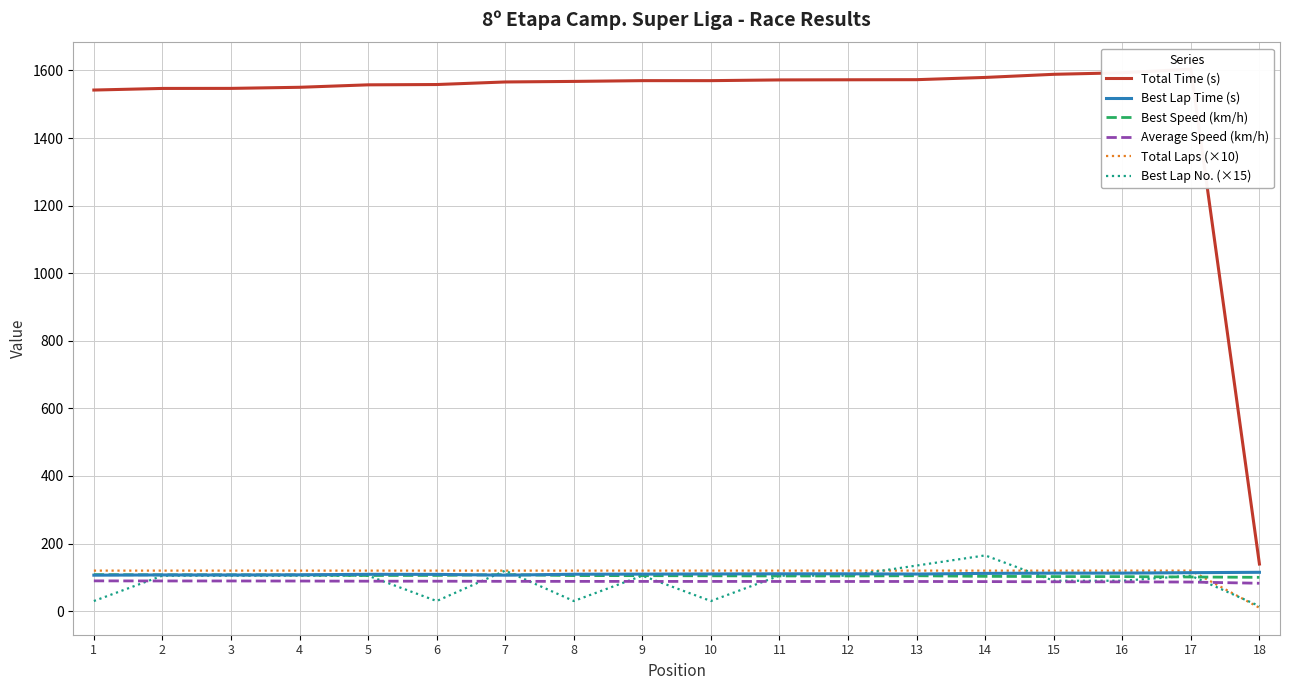

Which series changed the most between 1 and 2?

Best Lap No. (×15)